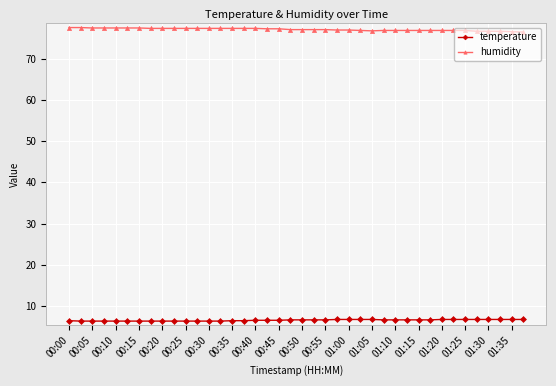

Rank the series by their maximum value, from lowest to highest.

temperature, humidity